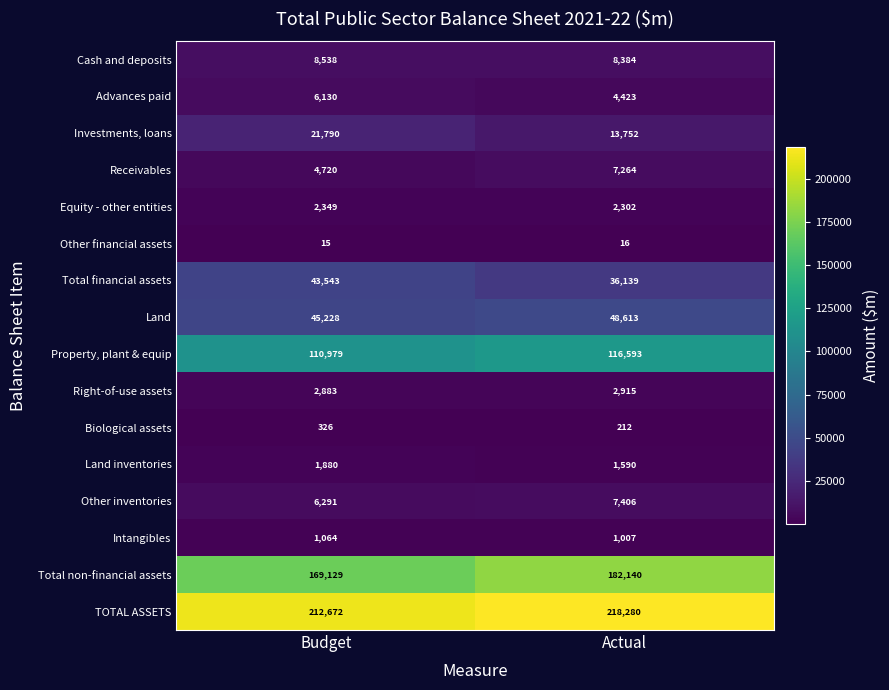

What is the total value across all series at Budget?

637537